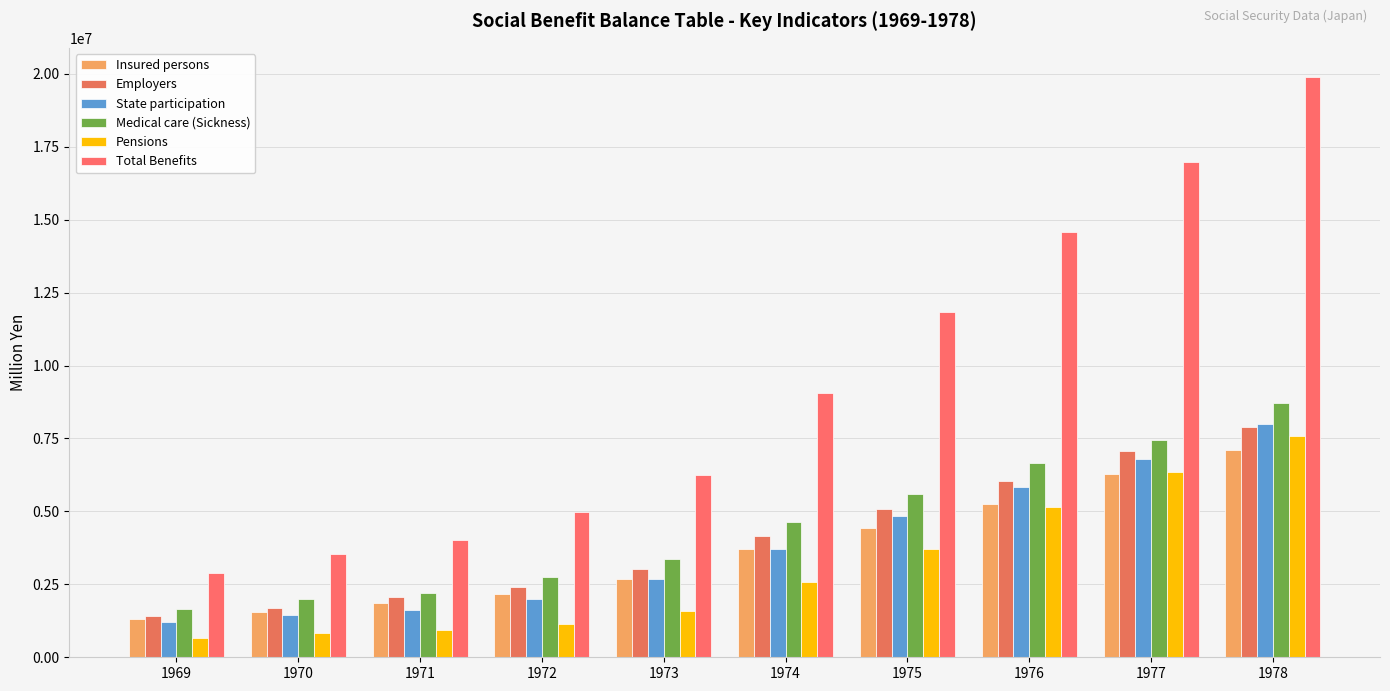

List the labels in order of State participation value, smallest first.

1969, 1970, 1971, 1972, 1973, 1974, 1975, 1976, 1977, 1978